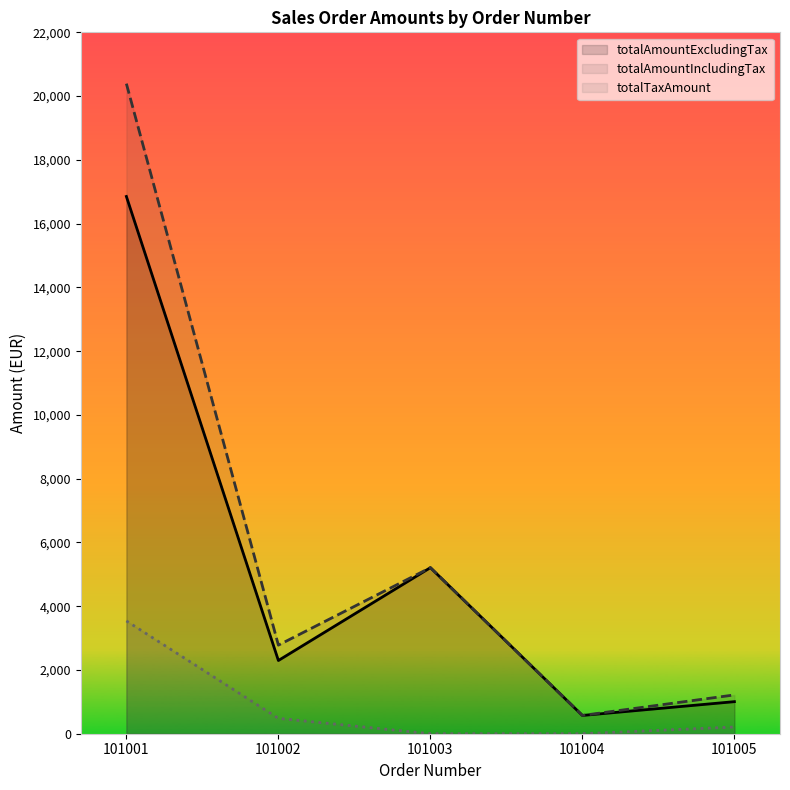

The totalAmountExcludingTax series shows 3096.6 at 101002. True or false?

False